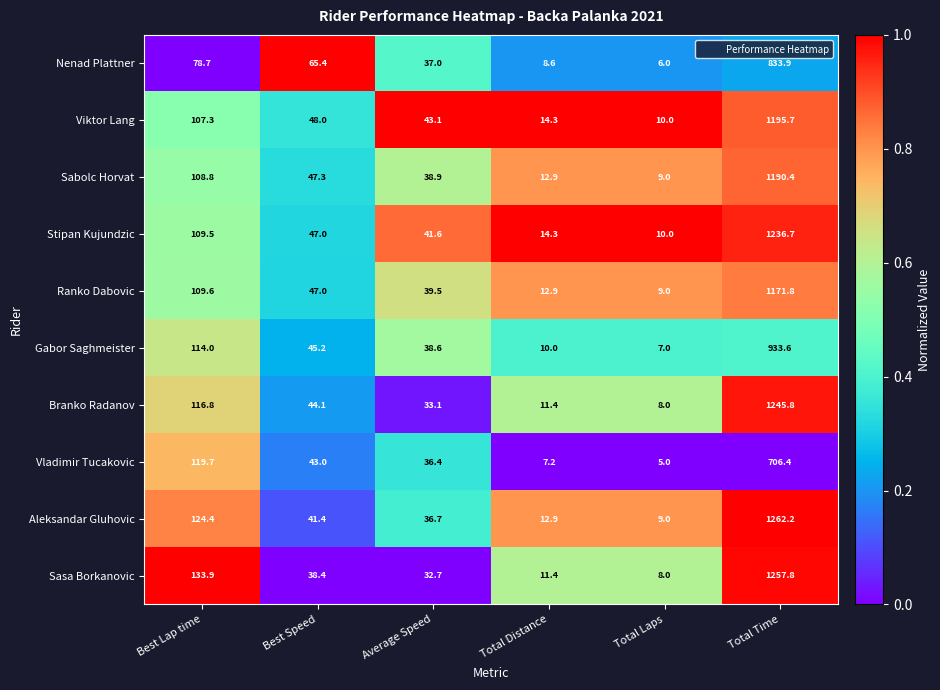

List the series in order of their peak value, lowest first.

Vladimir Tucakovic, Nenad Plattner, Gabor Saghmeister, Ranko Dabovic, Sabolc Horvat, Viktor Lang, Stipan Kujundzic, Branko Radanov, Sasa Borkanovic, Aleksandar Gluhovic